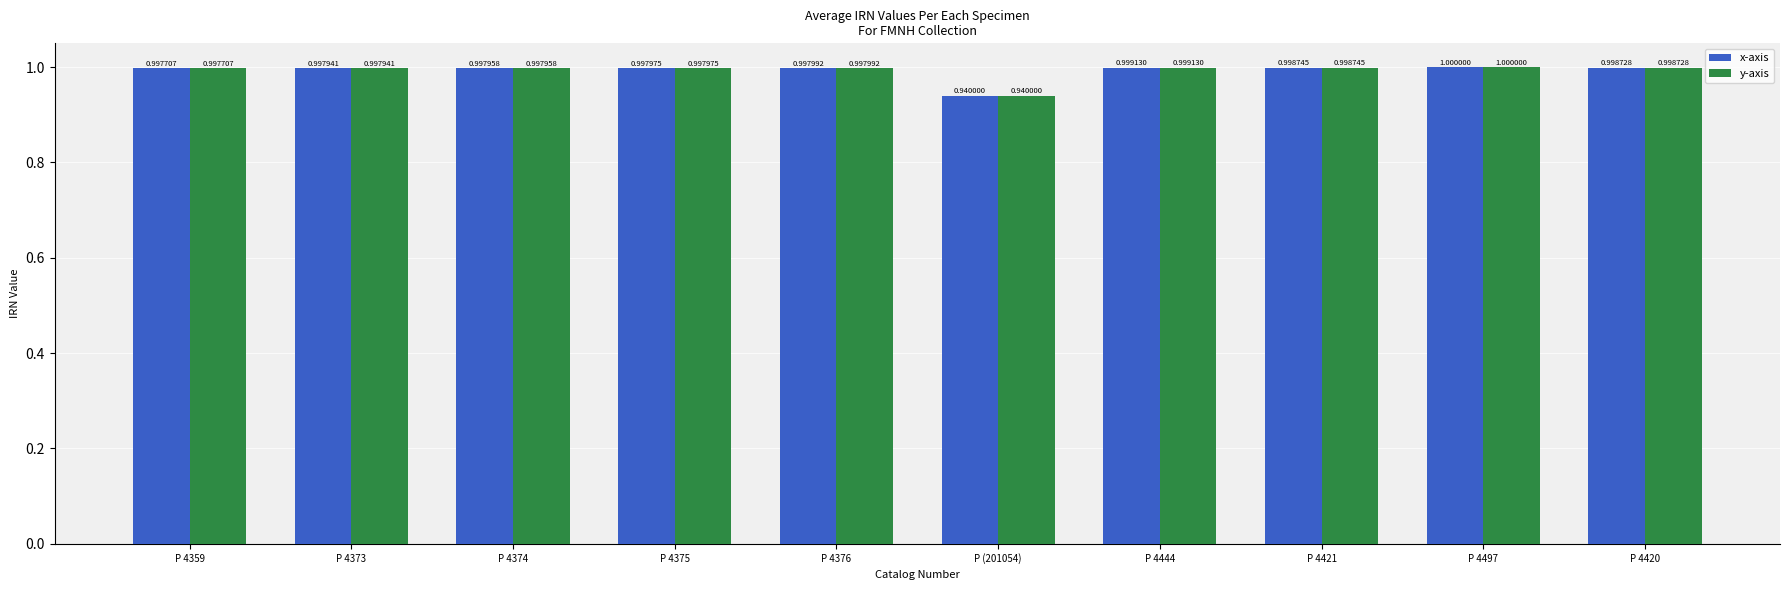

Rank the categories by x-axis value from highest to lowest.

P 4497, P 4444, P 4421, P 4420, P 4376, P 4375, P 4374, P 4373, P 4359, P (201054)